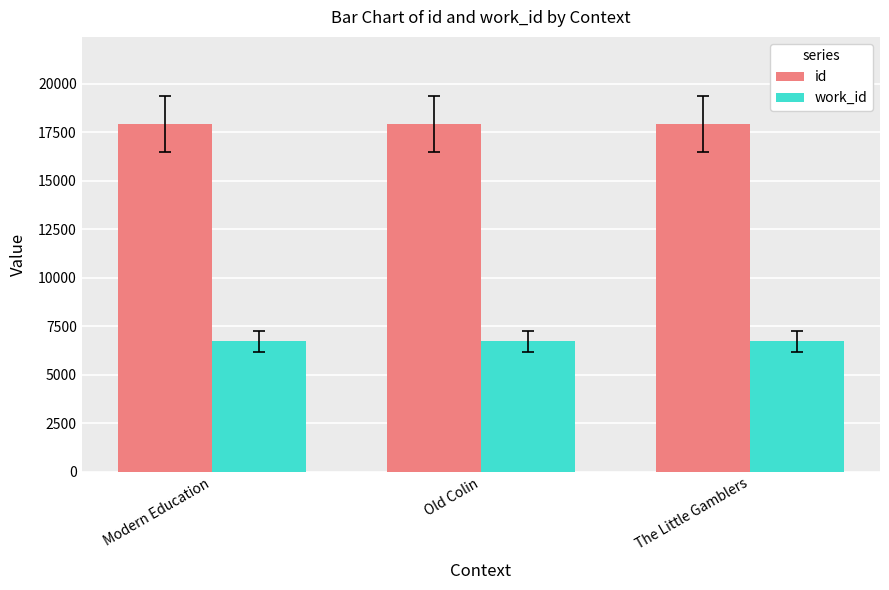

What is the total value across all series at Modern Education?

24663